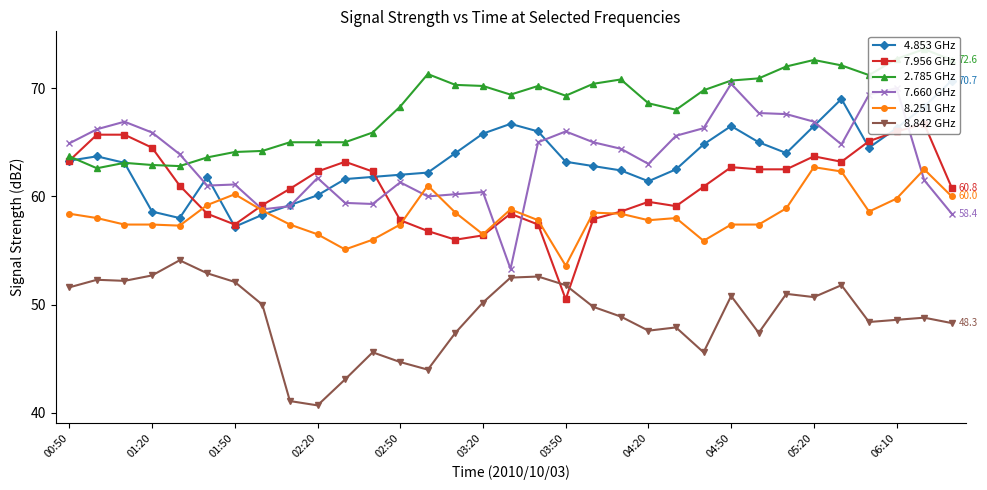

The 7.956 GHz series shows 60.8 at 32. True or false?

True